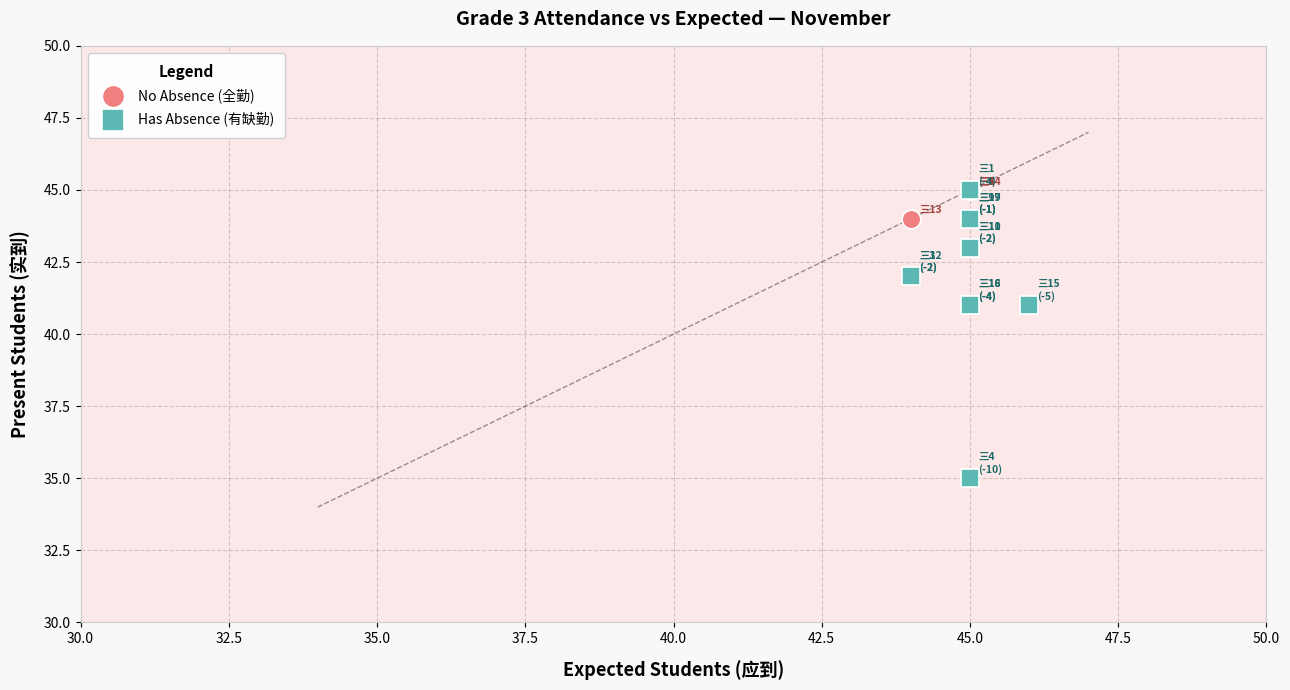

Which series has the widest spread of Y values?

Has Absence (有缺勤)